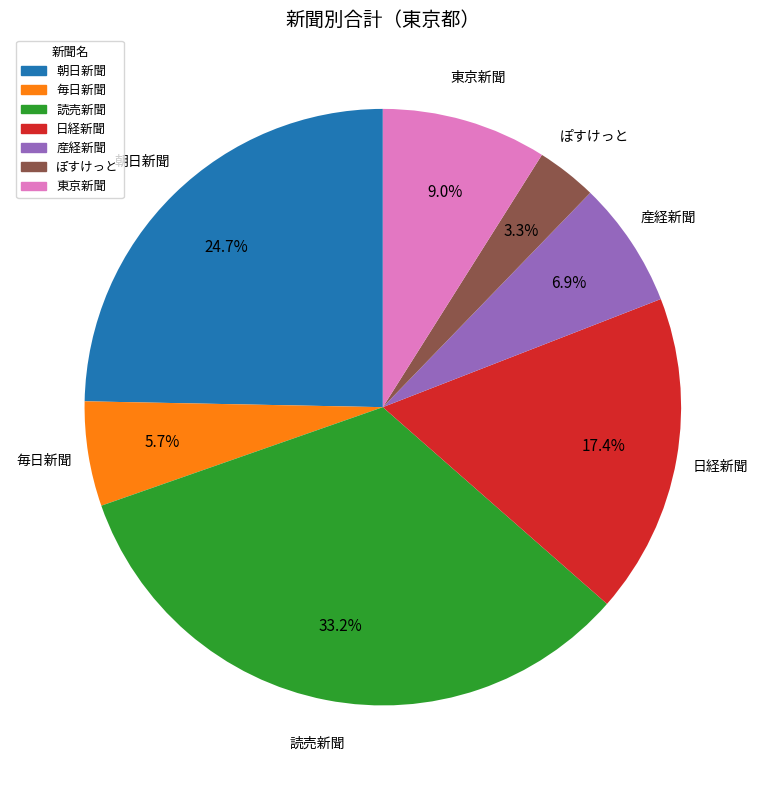

What is the total percentage of 産経新聞 and 読売新聞?

40.0%